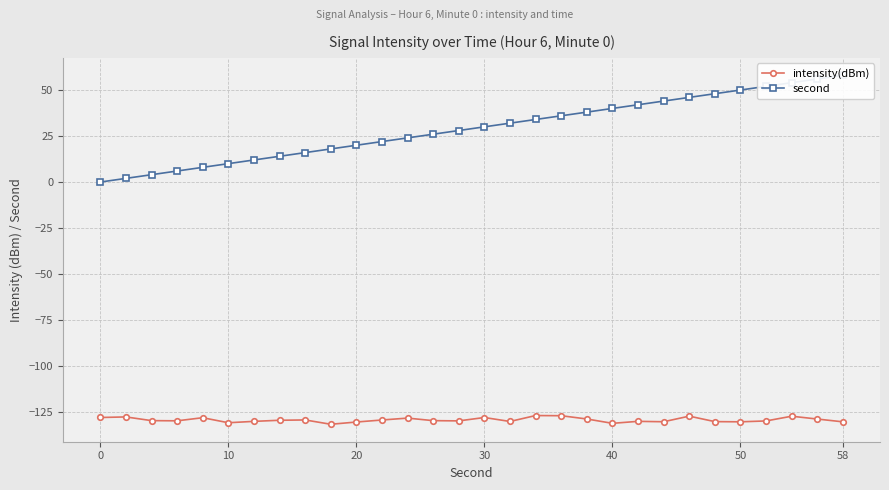

How many data points in second are less than 30?

15